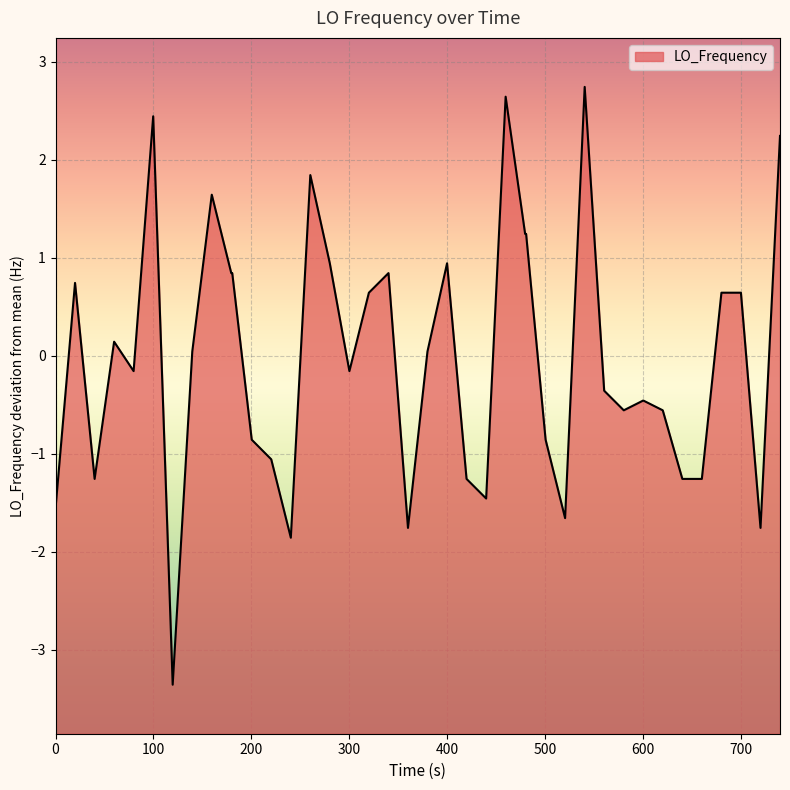

What is the greatest value displayed?

2.7